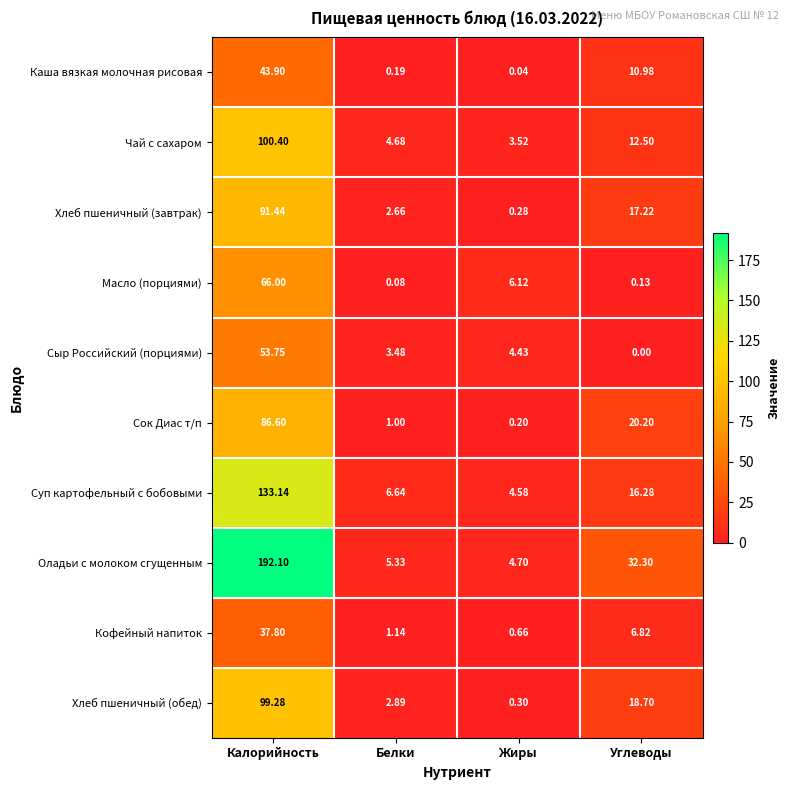

Rank the series by their maximum value, from lowest to highest.

Кофейный напиток, Каша вязкая молочная рисовая, Сыр Российский (порциями), Масло (порциями), Сок Диас т/п, Хлеб пшеничный (завтрак), Хлеб пшеничный (обед), Чай с сахаром, Суп картофельный с бобовыми, Оладьи с молоком сгущенным